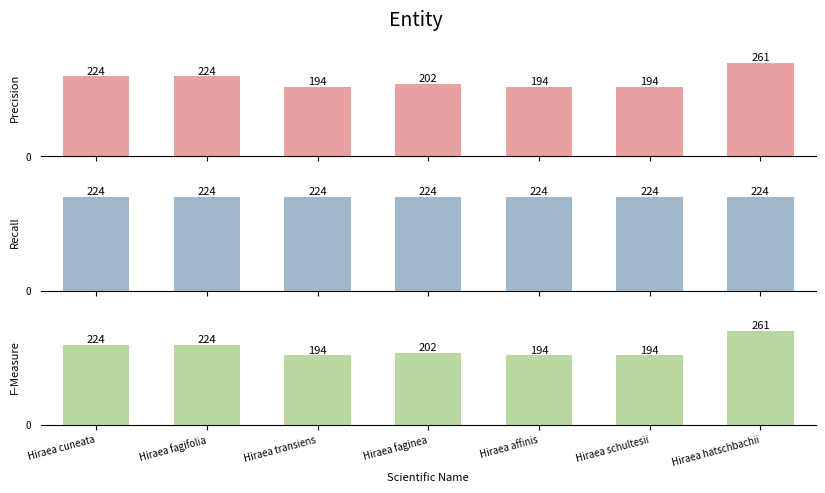

What is the minimum value for Precision?

19.4